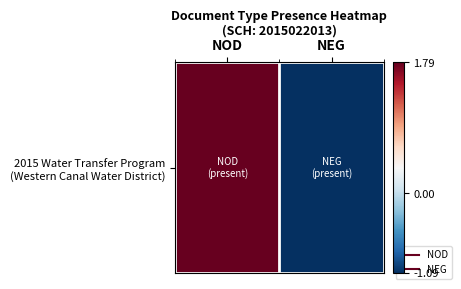

How many values are below zero?

1